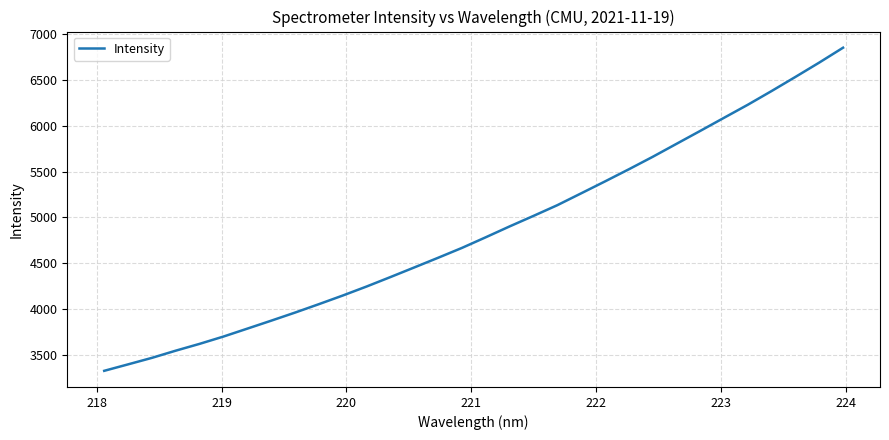

True or false: there are more than 2 points higher than both neighbors.

False